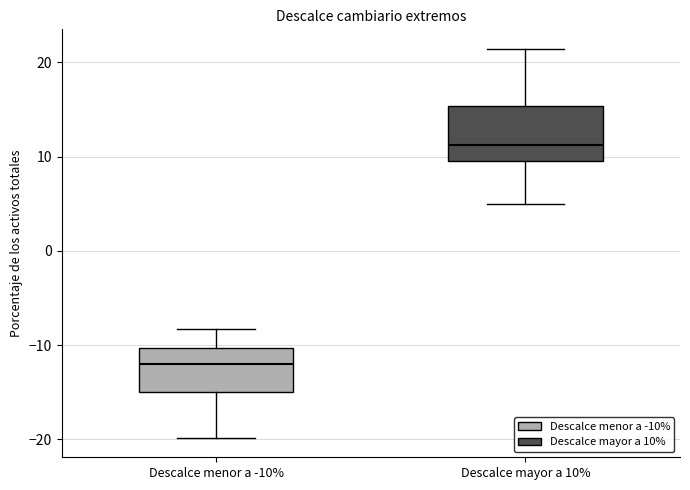

Which box has the lowest median line?

Descalce menor a -10%